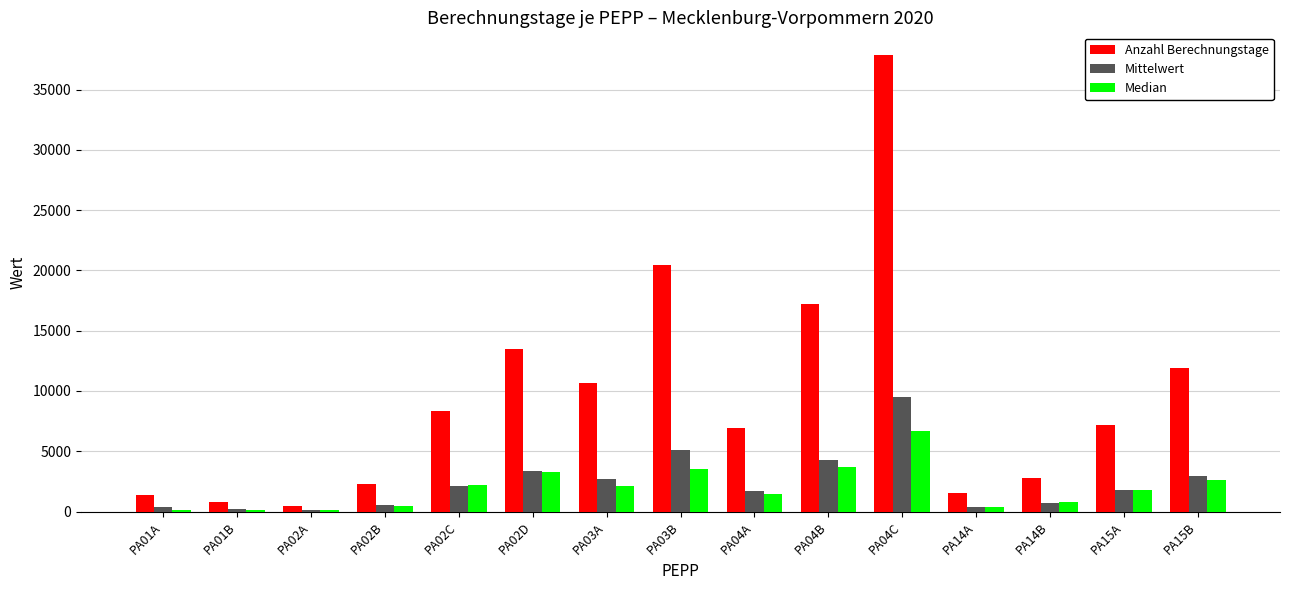

Which category has the highest value across all series?

PA04C